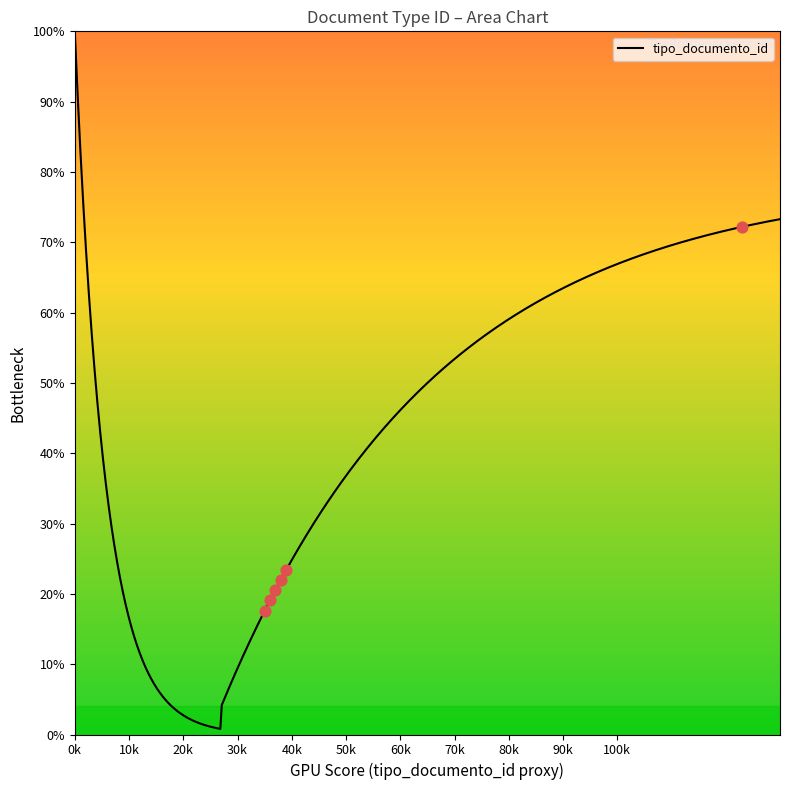

What is the highest value of the tipo_documento_id series?

100.0